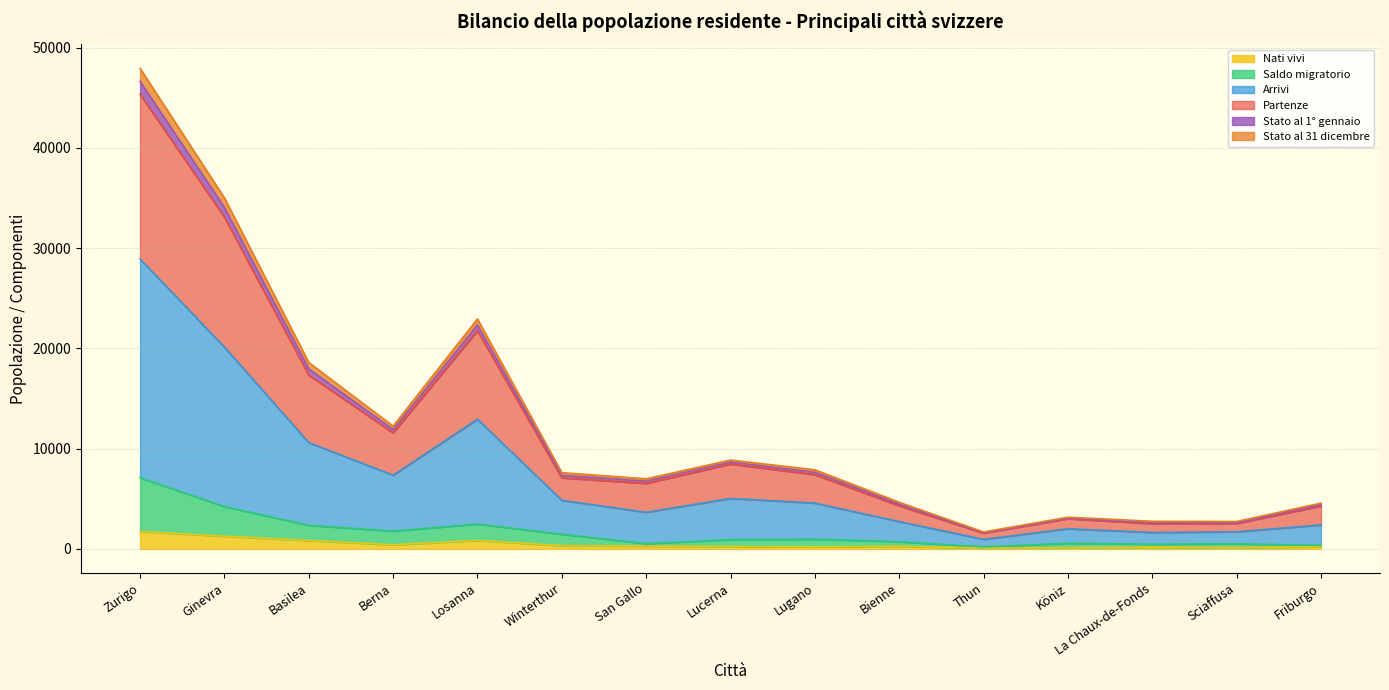

What is the total value across all series at Zurigo?

47922.2